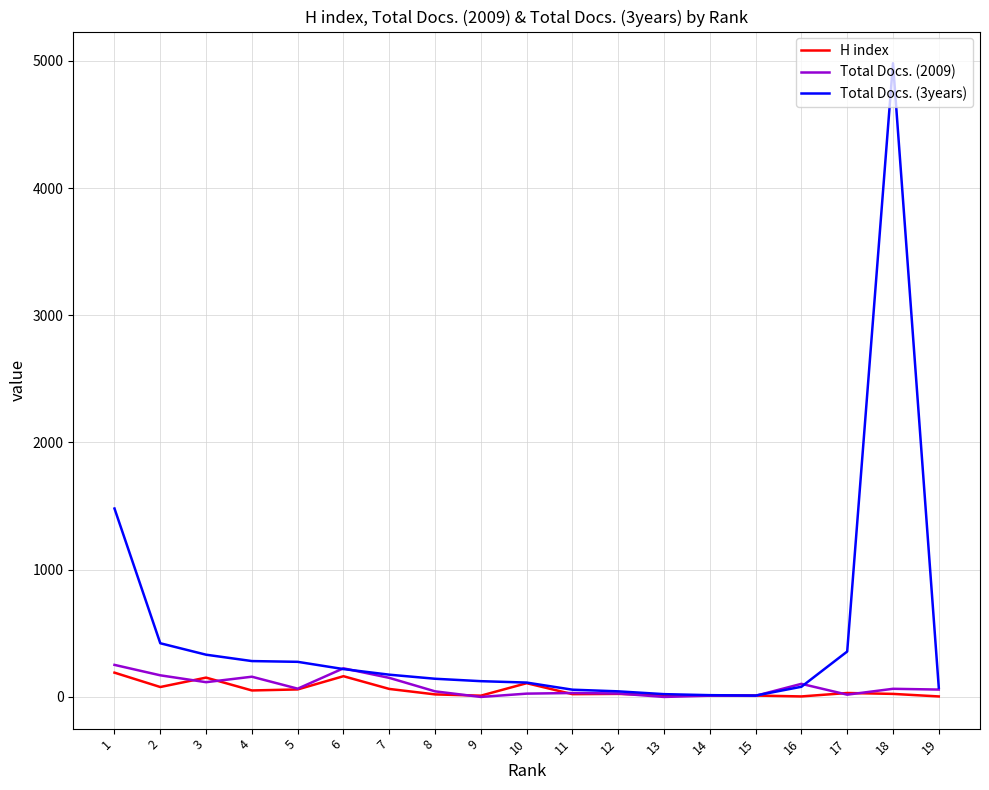

What is the maximum value shown in the chart?

4981